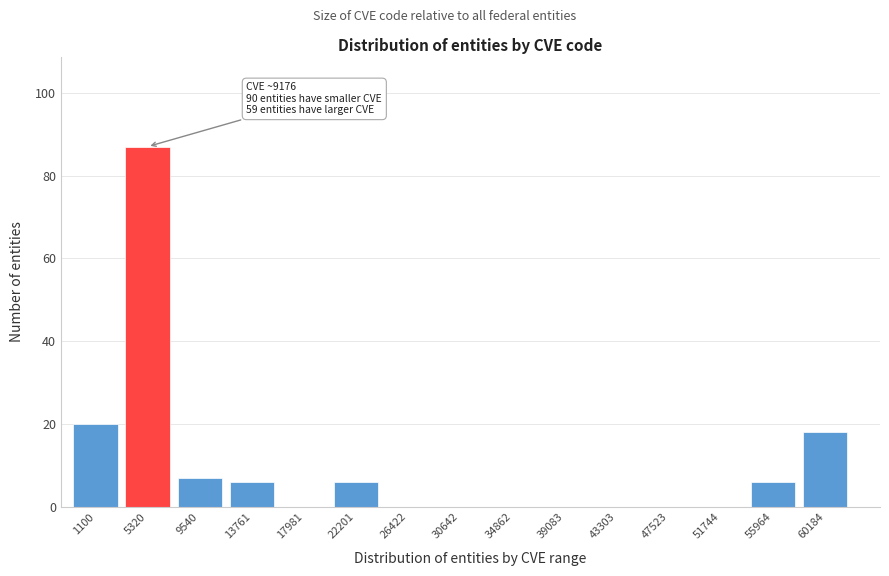

Reading left to right, transcribe all the data shown in this chart.

1100=20	5320=87	9540=7	13761=6	17981=0	22201=6	26422=0	30642=0	34862=0	39083=0	43303=0	47523=0	51744=0	55964=6	60184=18